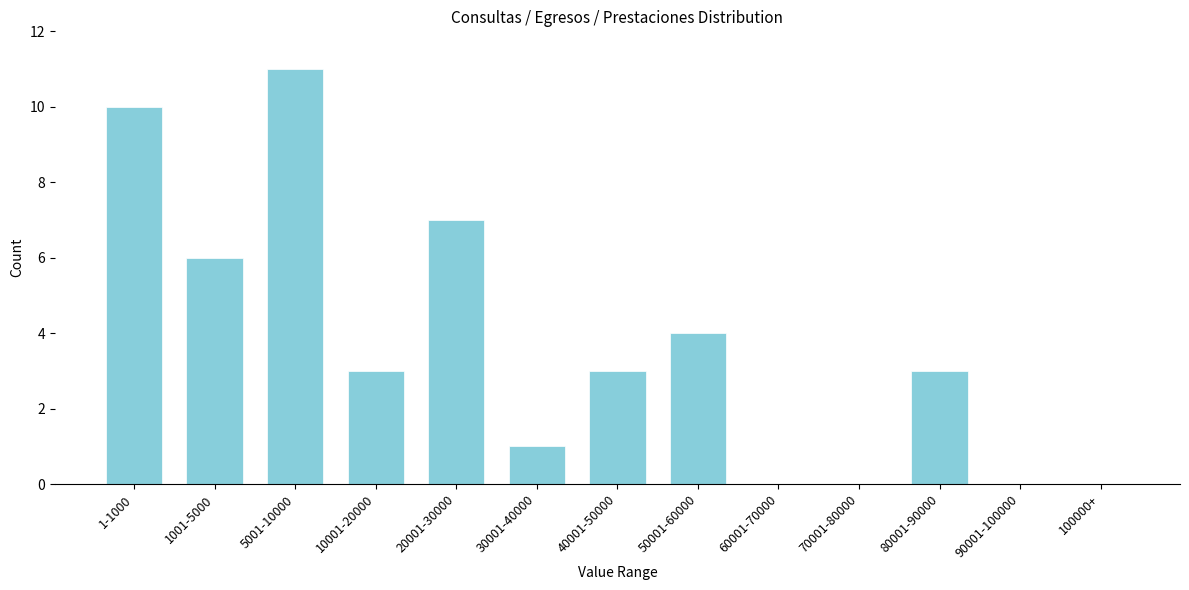

Reading left to right, extract all data points from this chart.

1-1000=10	1001-5000=6	5001-10000=11	10001-20000=3	20001-30000=7	30001-40000=1	40001-50000=3	50001-60000=4	60001-70000=0	70001-80000=0	80001-90000=3	90001-100000=0	100000+=0